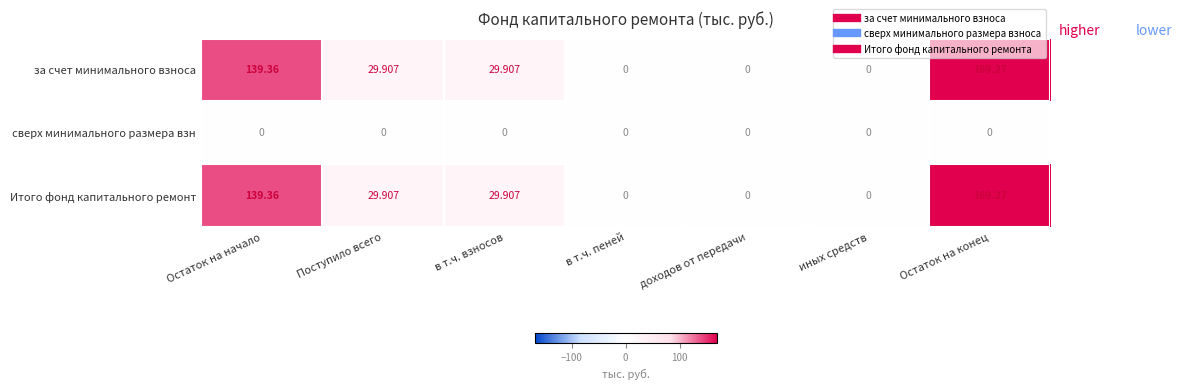

At which category is the sum across all series the highest?

Остаток на конец